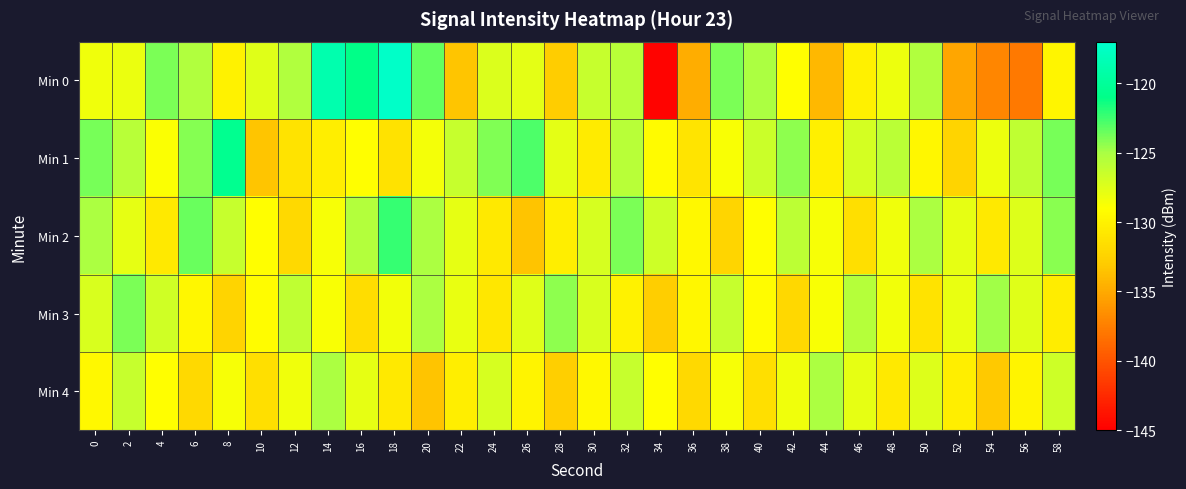

At which category does the chart reach its peak across all series?

18